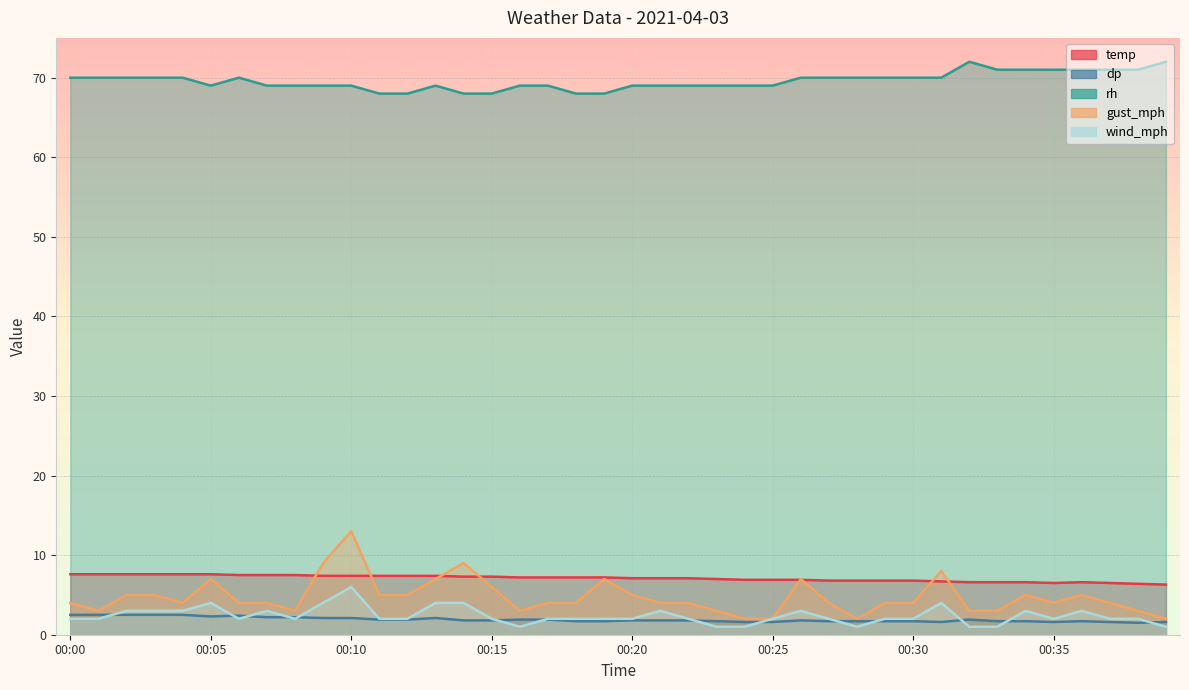

Count the rh values in the range 69 to 70.

26